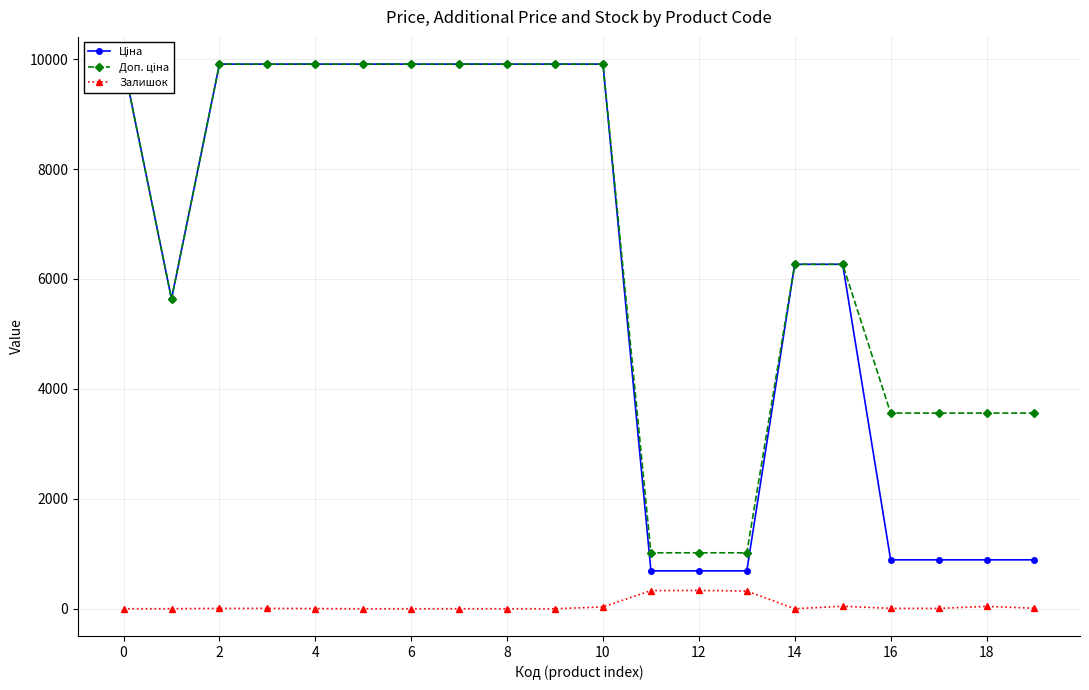

Is the value of Залишок at 19 greater than the value of Ціна at 14?

No